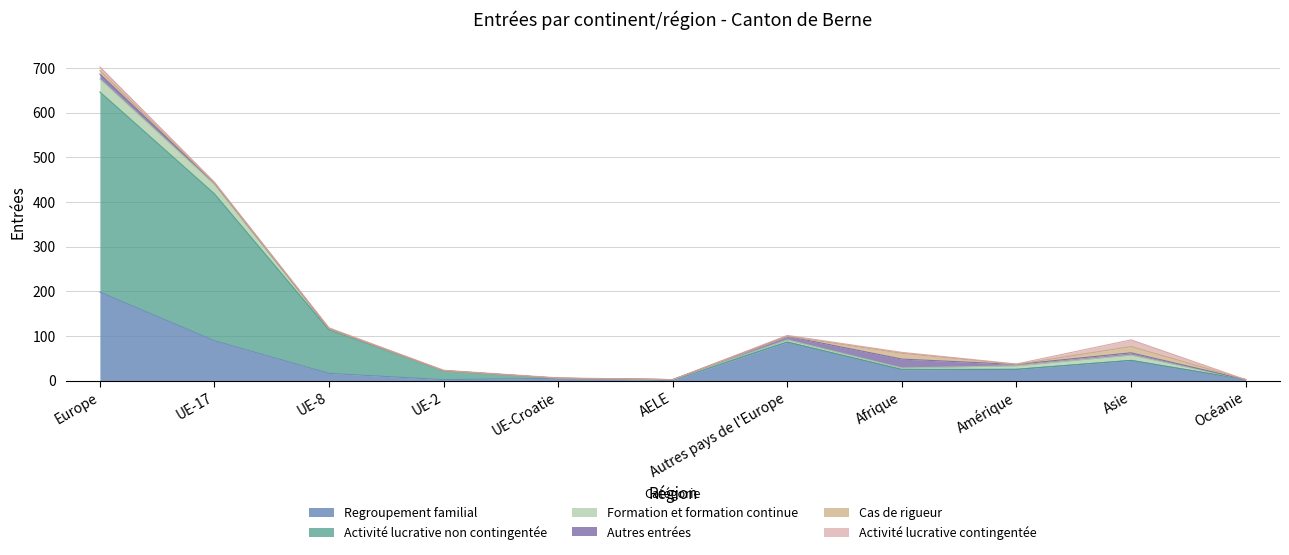

Which series has the largest total across all categories?

Activité lucrative non contingentée